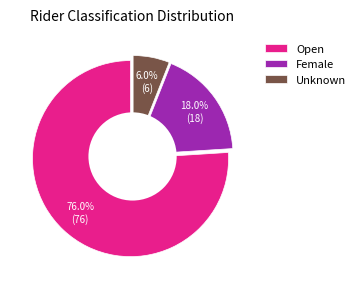

What percentage do Open and Female together represent?

94.0%